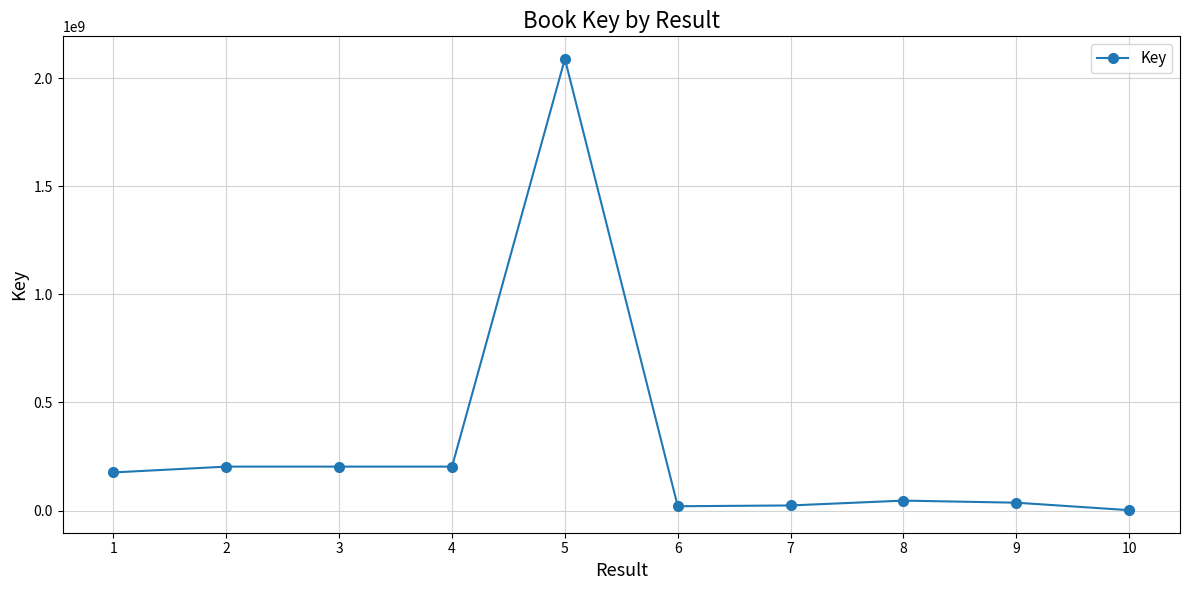

Count the number of data series in this chart.

1